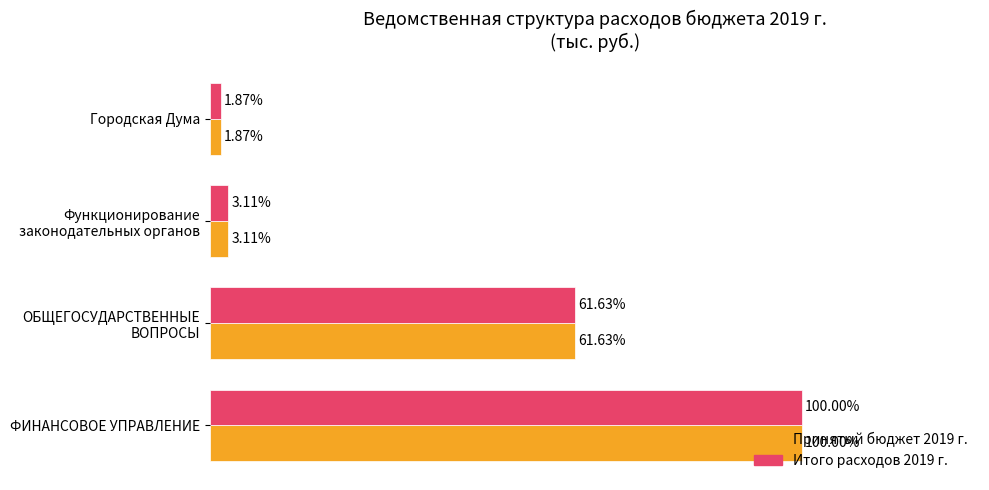

At which category is the sum across all series the highest?

ФИНАНСОВОЕ УПРАВЛЕНИЕ